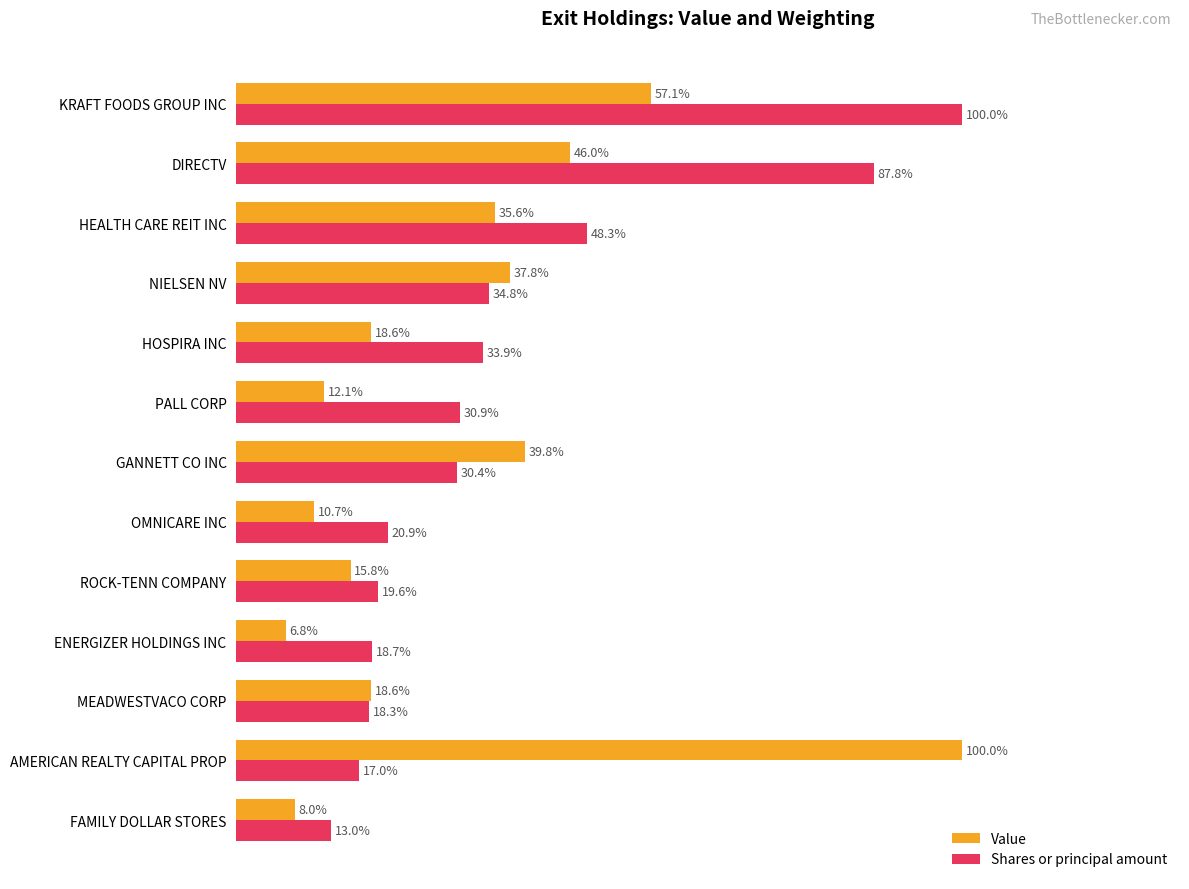

Between FAMILY DOLLAR STORES and GANNETT CO INC, which series saw the biggest shift?

Value